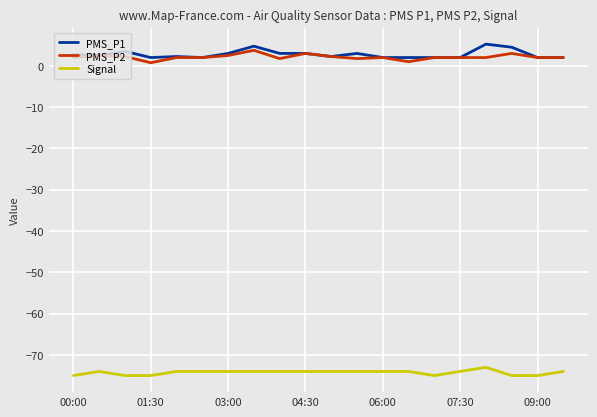

True or false: Signal and PMS_P1 cross at least once.

False